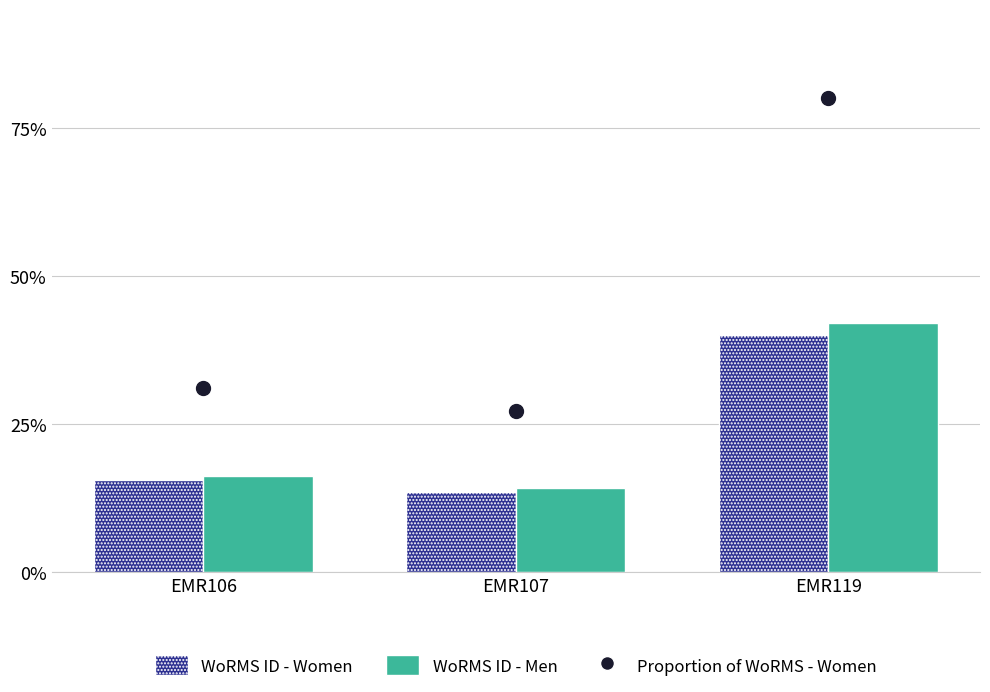

Which series has the largest Y range (max minus min)?

Proportion of WoRMS - Women